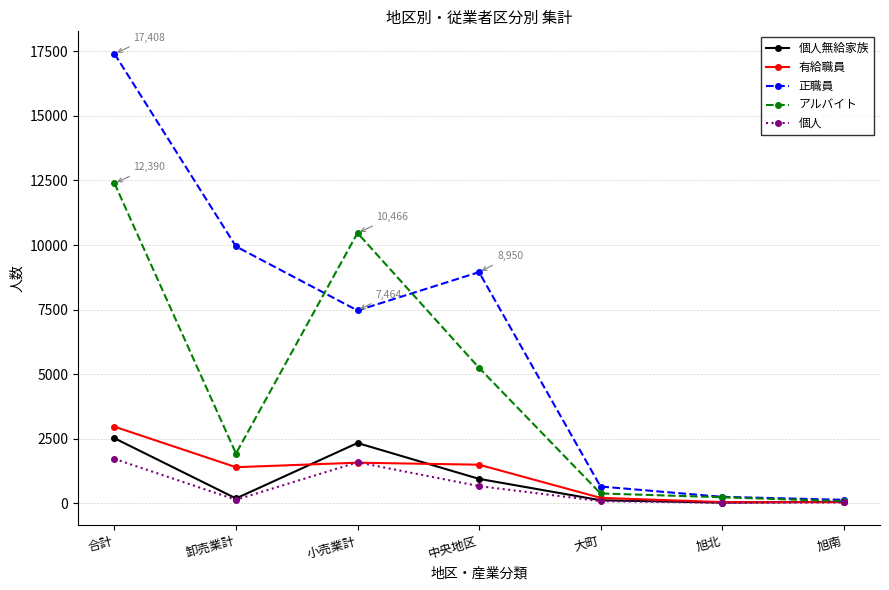

What is the maximum value shown in the chart?

17408